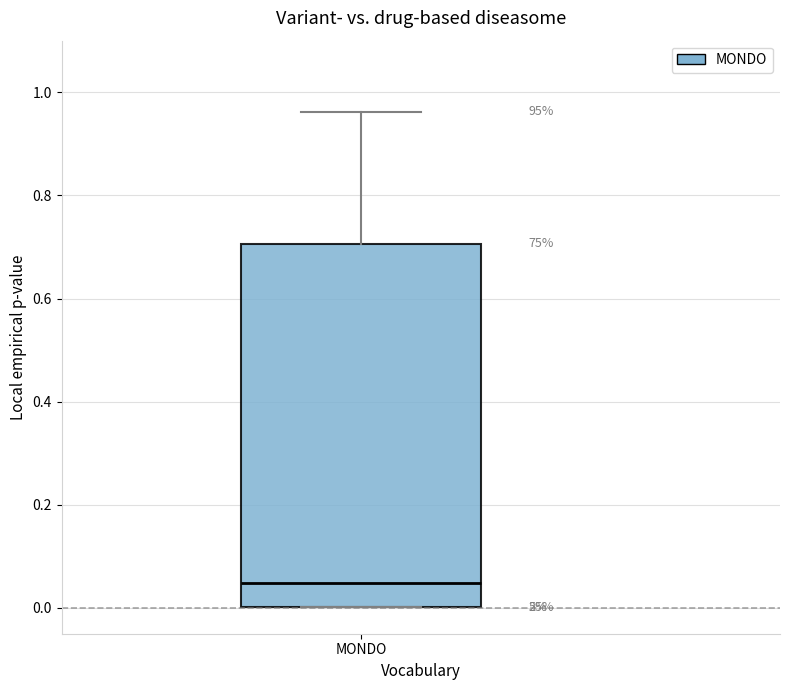

Transcribe this box plot: give where the median line is, the range the box spans, and where the two whiskers end, as read against the y-axis. The values are not printed on the chart, so give them approximately, as read against the axis.

median 0.04, box 0.00 to 0.70, whiskers 0.00 to 0.96